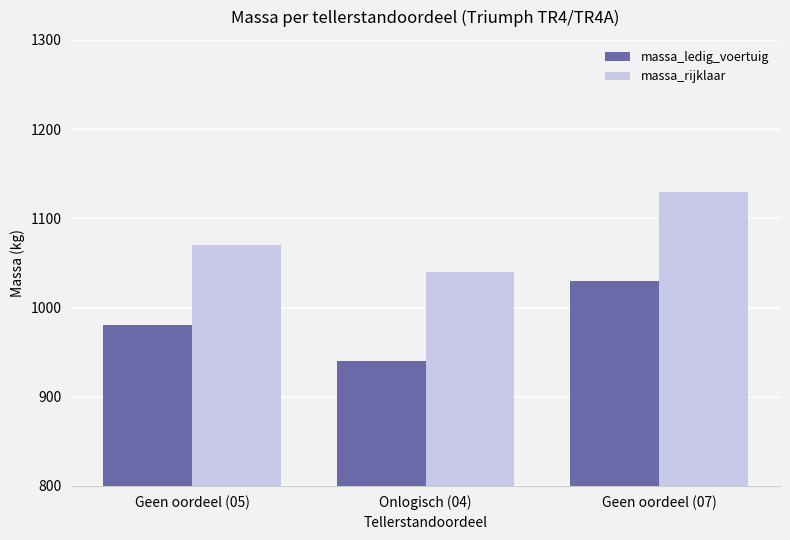

Does the chart contain stacked bars?

No